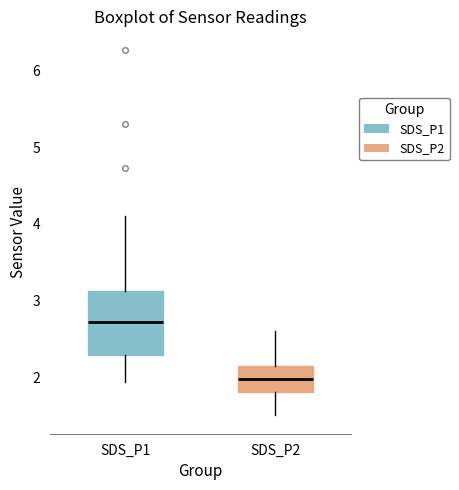

Which box is the tallest, from its lower edge to its upper edge?

SDS_P1